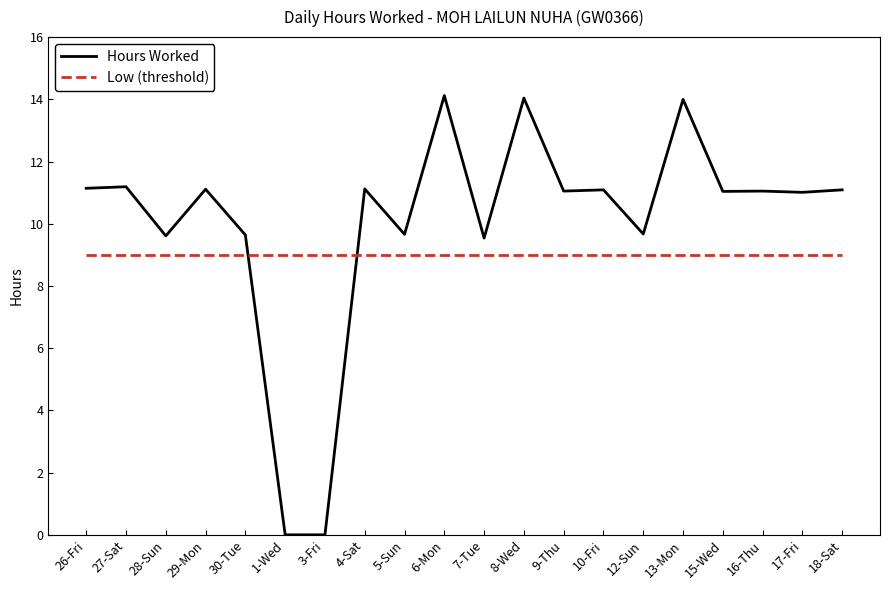

What is the sum of the Low (threshold) values at 17-Fri and 6-Mon?

18.0